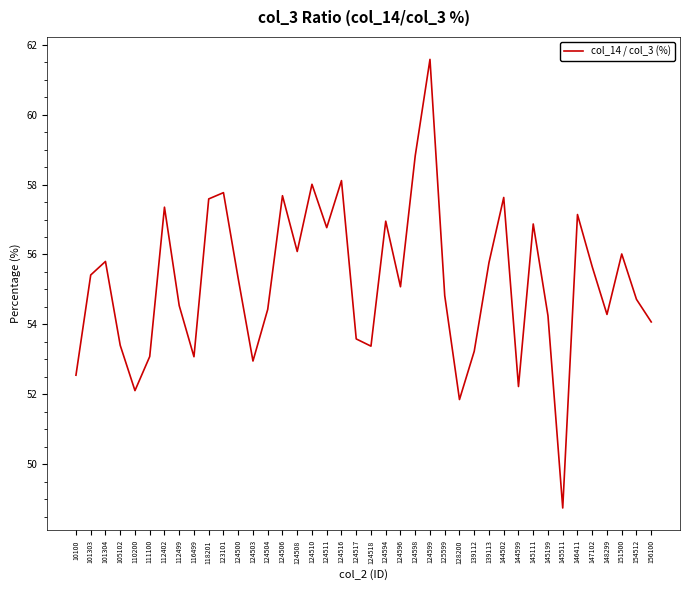

Read the value at 124506.

57.7